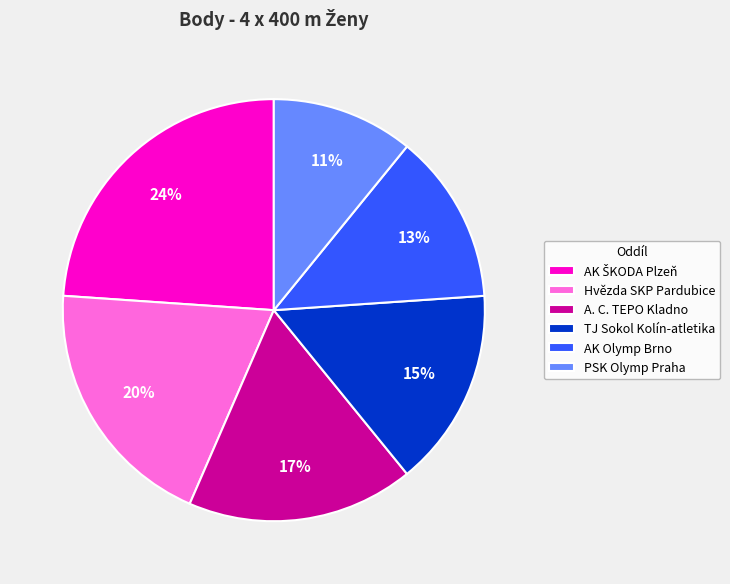

Approximately how many times larger is the value at PSK Olymp Praha compared to TJ Sokol Kolín-atletika?

0.7